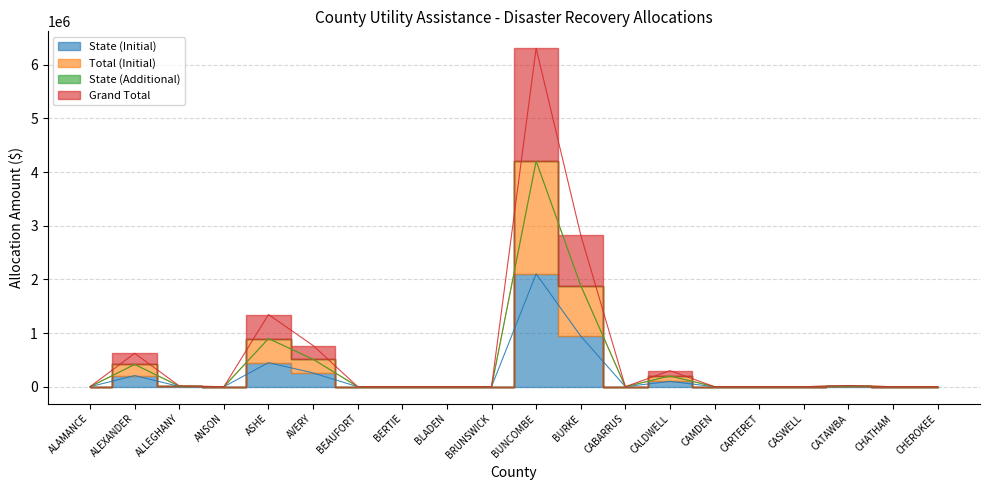

Is the value of Grand Total at AVERY greater than the value of State (Initial) at BLADEN?

Yes